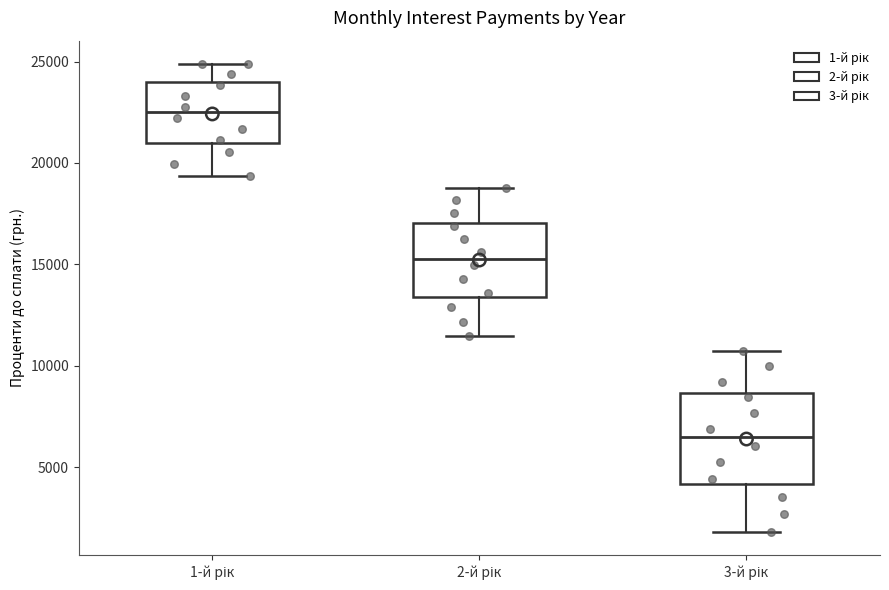

Reading left to right, read every box against the y-axis: the position of its median line, the range the box covers, and the ends of its whiskers. The values are not printed on the chart, so give them approximately, as read against the axis.

1-й рік: median 22500, box 21000 to 24000, whiskers 19500 to 25000
2-й рік: median 15500, box 13500 to 17000, whiskers 11500 to 19000
3-й рік: median 6500, box 4000 to 8500, whiskers 2000 to 10500